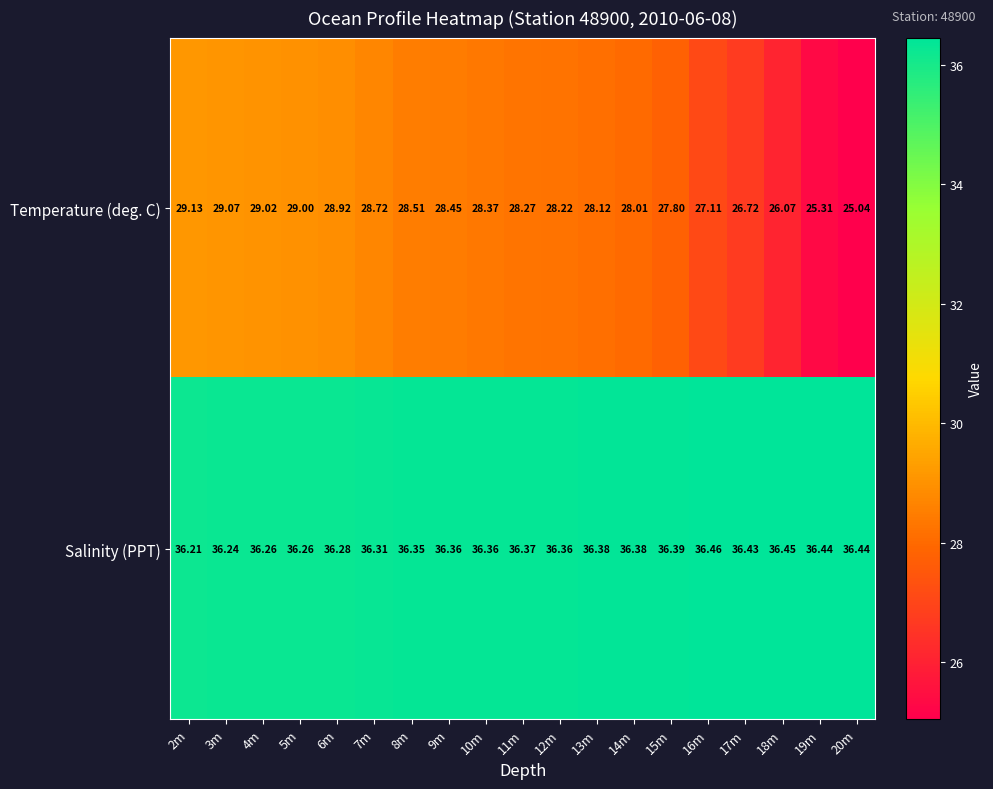

Which series changed the most between 7m and 11m?

Temperature (deg. C)